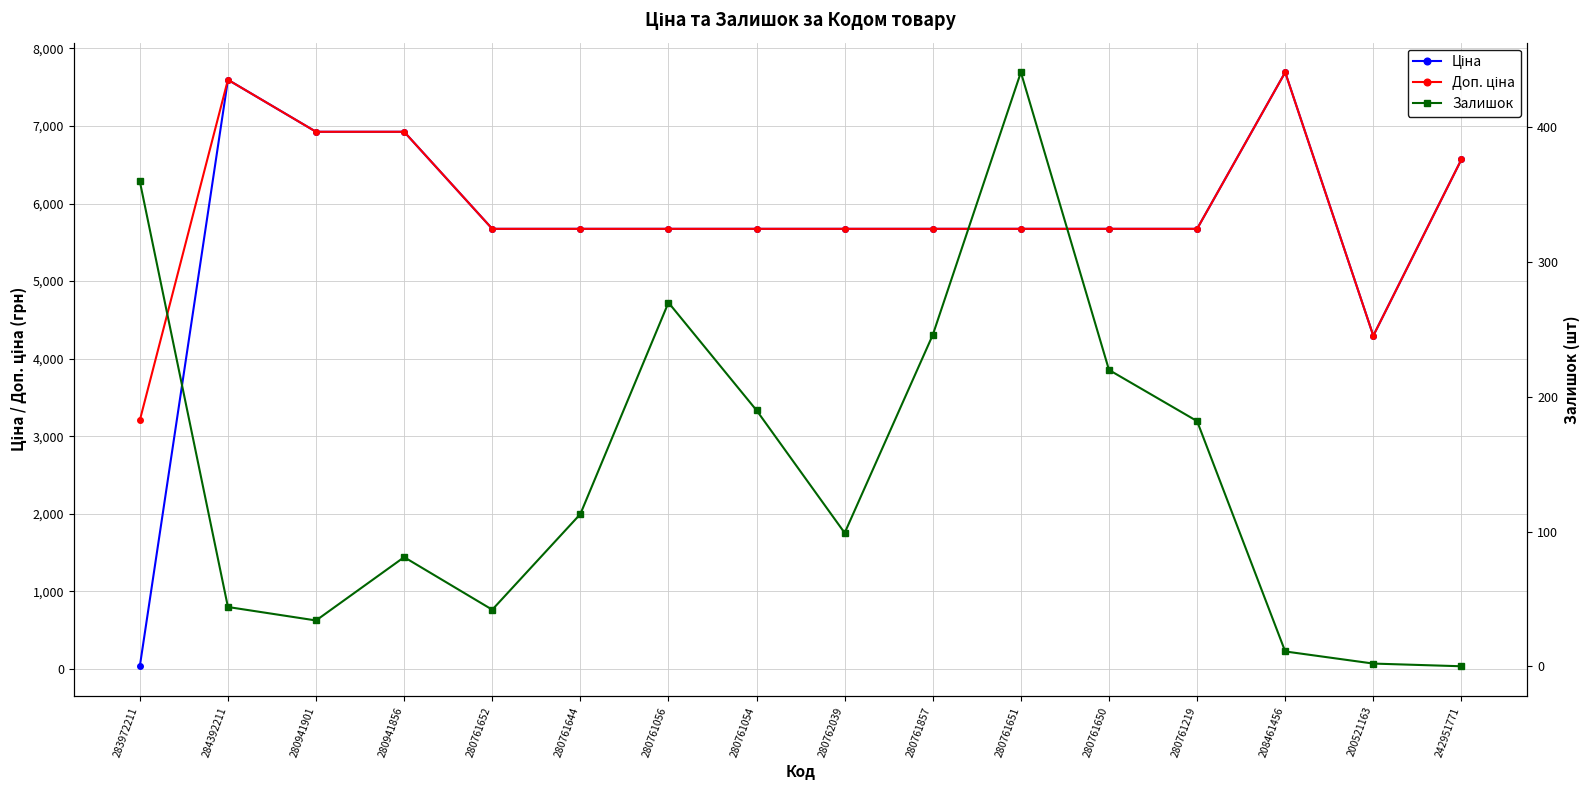

Between 280761056 and 284392211, which is larger?

284392211